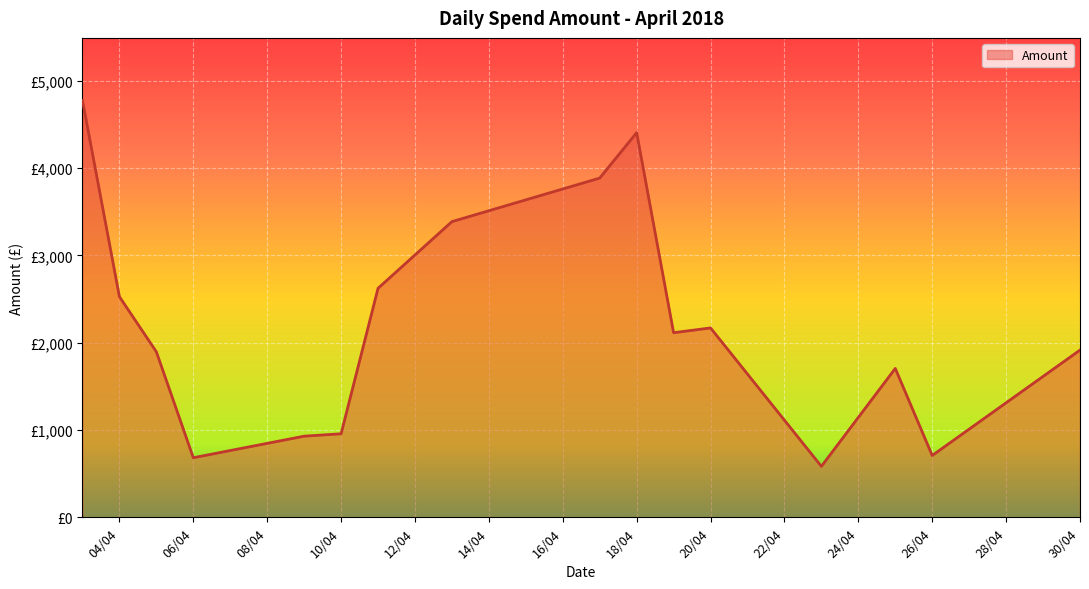

Does the chart display data point markers on the line(s)?

No